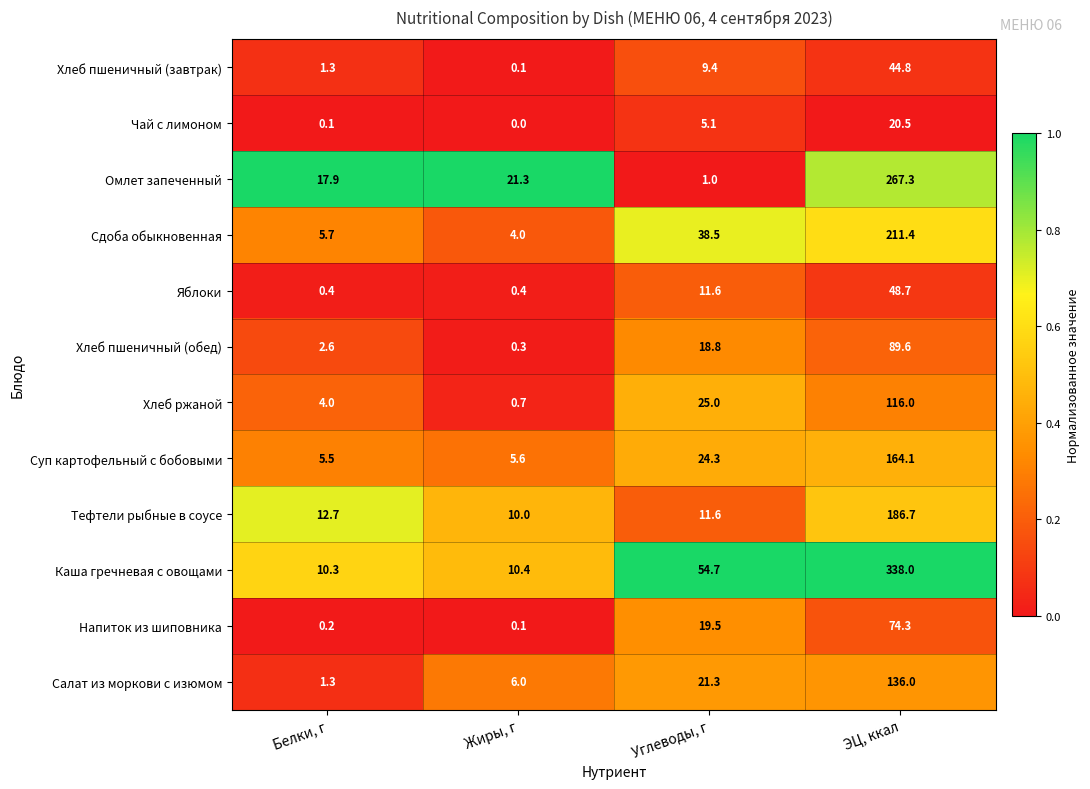

Is the value of Суп картофельный с бобовыми at Жиры, г greater than the value of Омлет запеченный at Жиры, г?

No